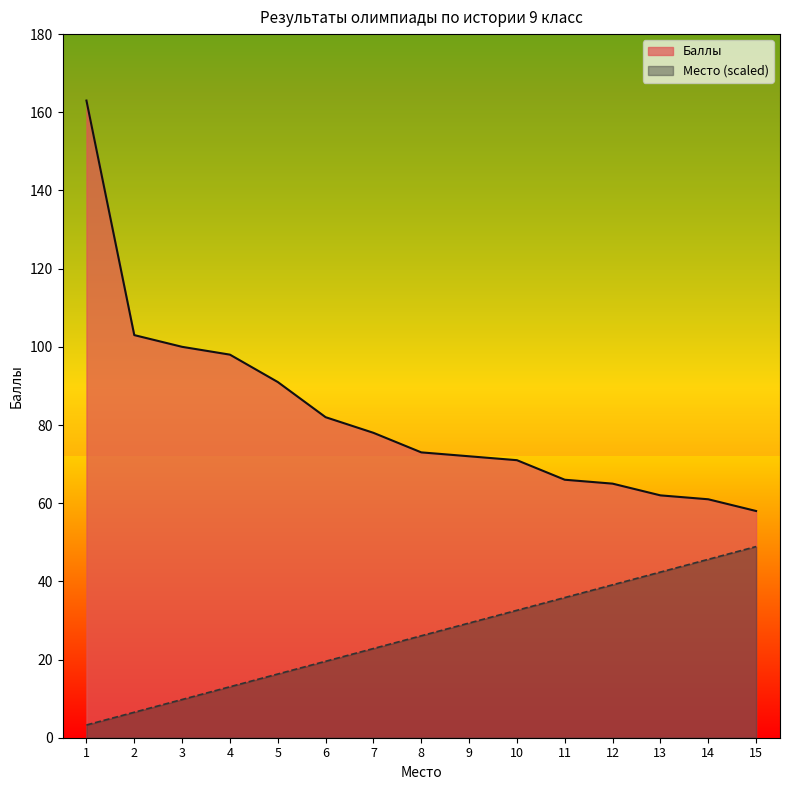

List the series in order of their overall mean, lowest first.

Место (scaled), Баллы